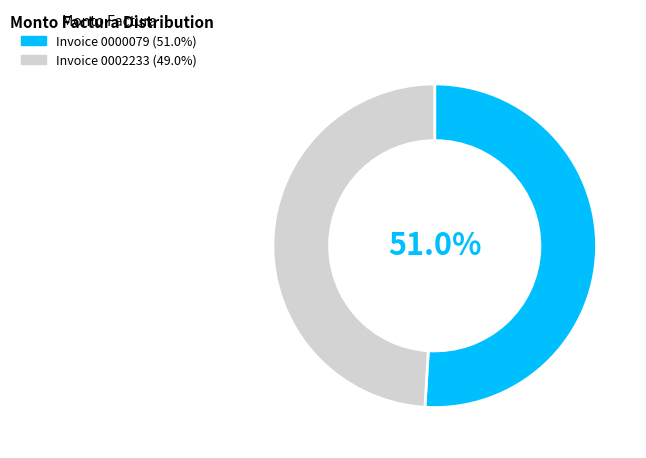

Does any single category account for the majority?

Yes